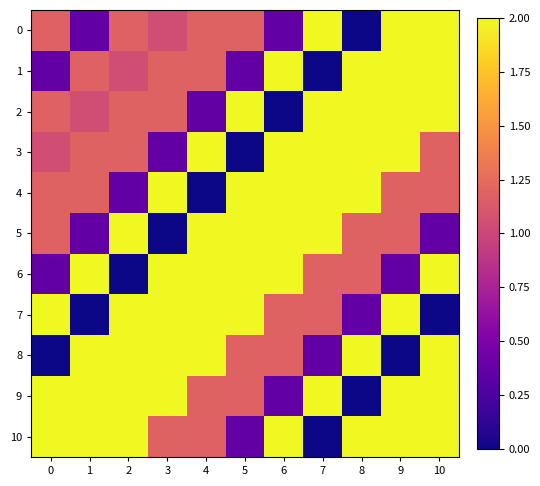

Reading right to left, what are all the values shown in this chart?

0: 10=2.0	9=2.0	8=0.0	7=2.0	6=0.4	5=1.2	4=1.2	3=1.0	2=1.2	1=0.4	0=1.2
1: 10=2.0	9=2.0	8=2.0	7=0.0	6=2.0	5=0.4	4=1.2	3=1.2	2=1.0	1=1.2	0=0.4
2: 10=2.0	9=2.0	8=2.0	7=2.0	6=0.0	5=2.0	4=0.4	3=1.2	2=1.2	1=1.0	0=1.2
3: 10=1.2	9=2.0	8=2.0	7=2.0	6=2.0	5=0.0	4=2.0	3=0.4	2=1.2	1=1.2	0=1.0
4: 10=1.2	9=1.2	8=2.0	7=2.0	6=2.0	5=2.0	4=0.0	3=2.0	2=0.4	1=1.2	0=1.2
5: 10=0.4	9=1.2	8=1.2	7=2.0	6=2.0	5=2.0	4=2.0	3=0.0	2=2.0	1=0.4	0=1.2
6: 10=2.0	9=0.4	8=1.2	7=1.2	6=2.0	5=2.0	4=2.0	3=2.0	2=0.0	1=2.0	0=0.4
7: 10=0.0	9=2.0	8=0.4	7=1.2	6=1.2	5=2.0	4=2.0	3=2.0	2=2.0	1=0.0	0=2.0
8: 10=2.0	9=0.0	8=2.0	7=0.4	6=1.2	5=1.2	4=2.0	3=2.0	2=2.0	1=2.0	0=0.0
9: 10=2.0	9=2.0	8=0.0	7=2.0	6=0.4	5=1.2	4=1.2	3=2.0	2=2.0	1=2.0	0=2.0
10: 10=2.0	9=2.0	8=2.0	7=0.0	6=2.0	5=0.4	4=1.2	3=1.2	2=2.0	1=2.0	0=2.0